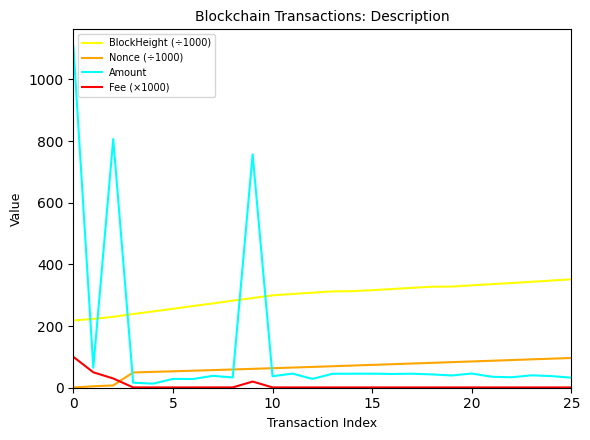

Rank the series by their average value, from lowest to highest.

Fee (×1000), Nonce (÷1000), Amount, BlockHeight (÷1000)